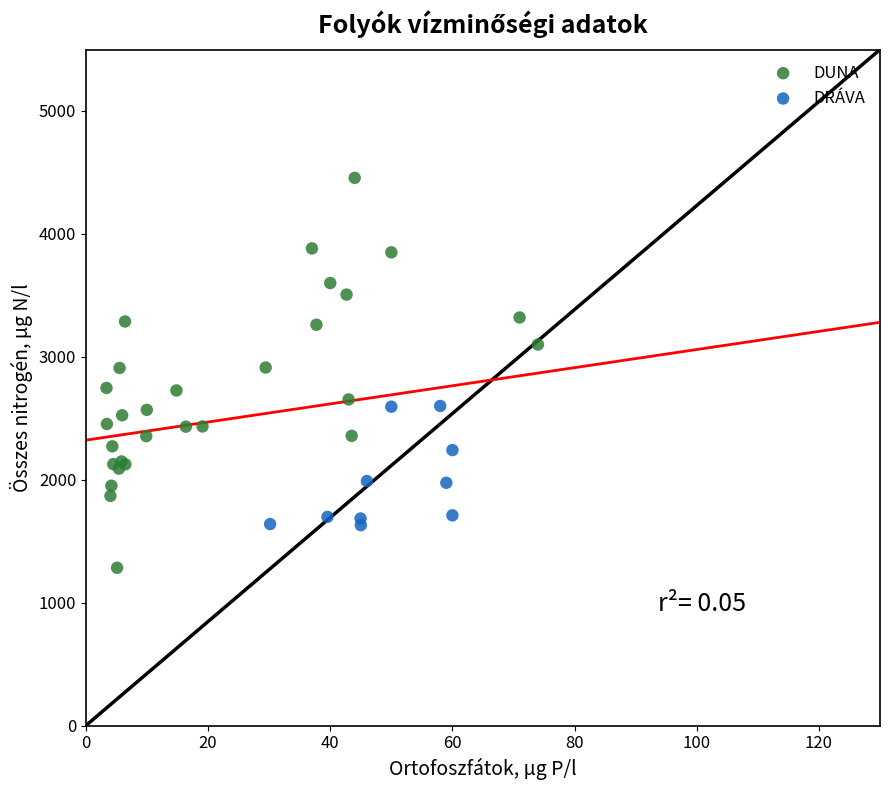

Which series reaches the minimum Y coordinate?

DUNA